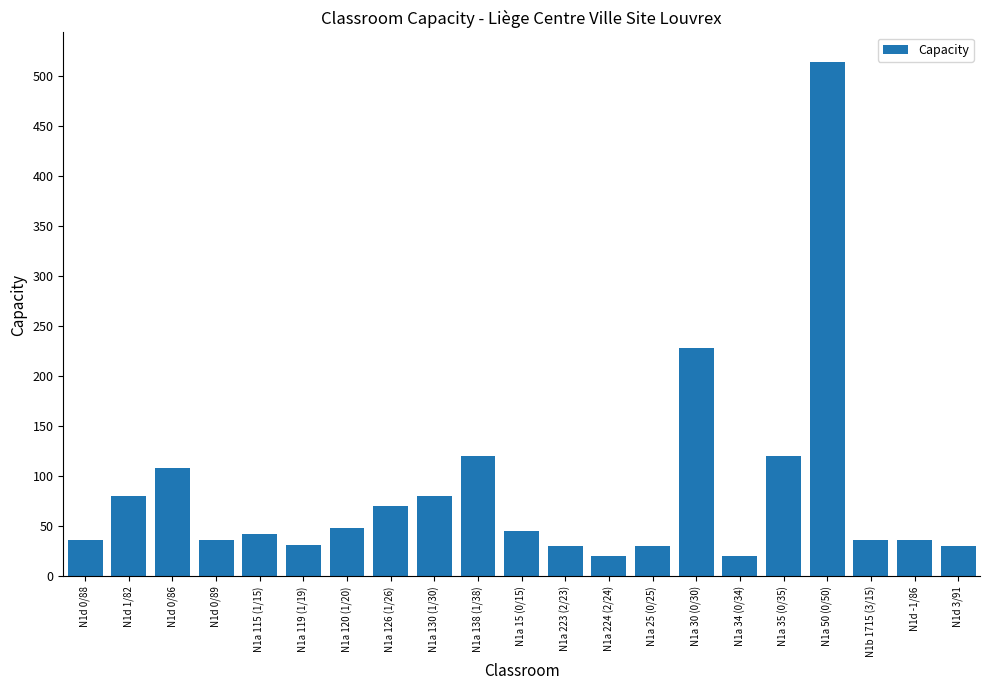

What is the greatest value displayed?

513